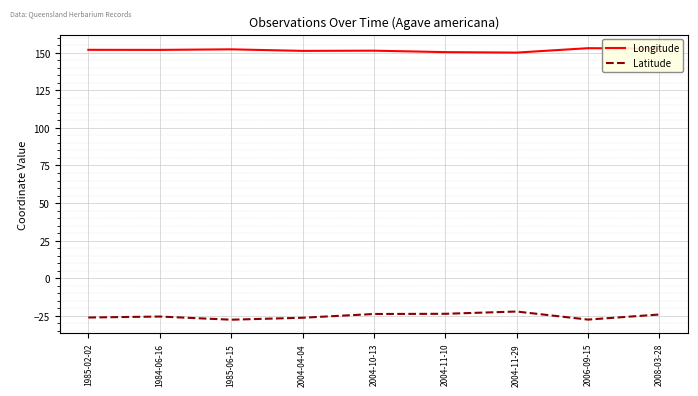

What position from the left is 2006-09-15?

8